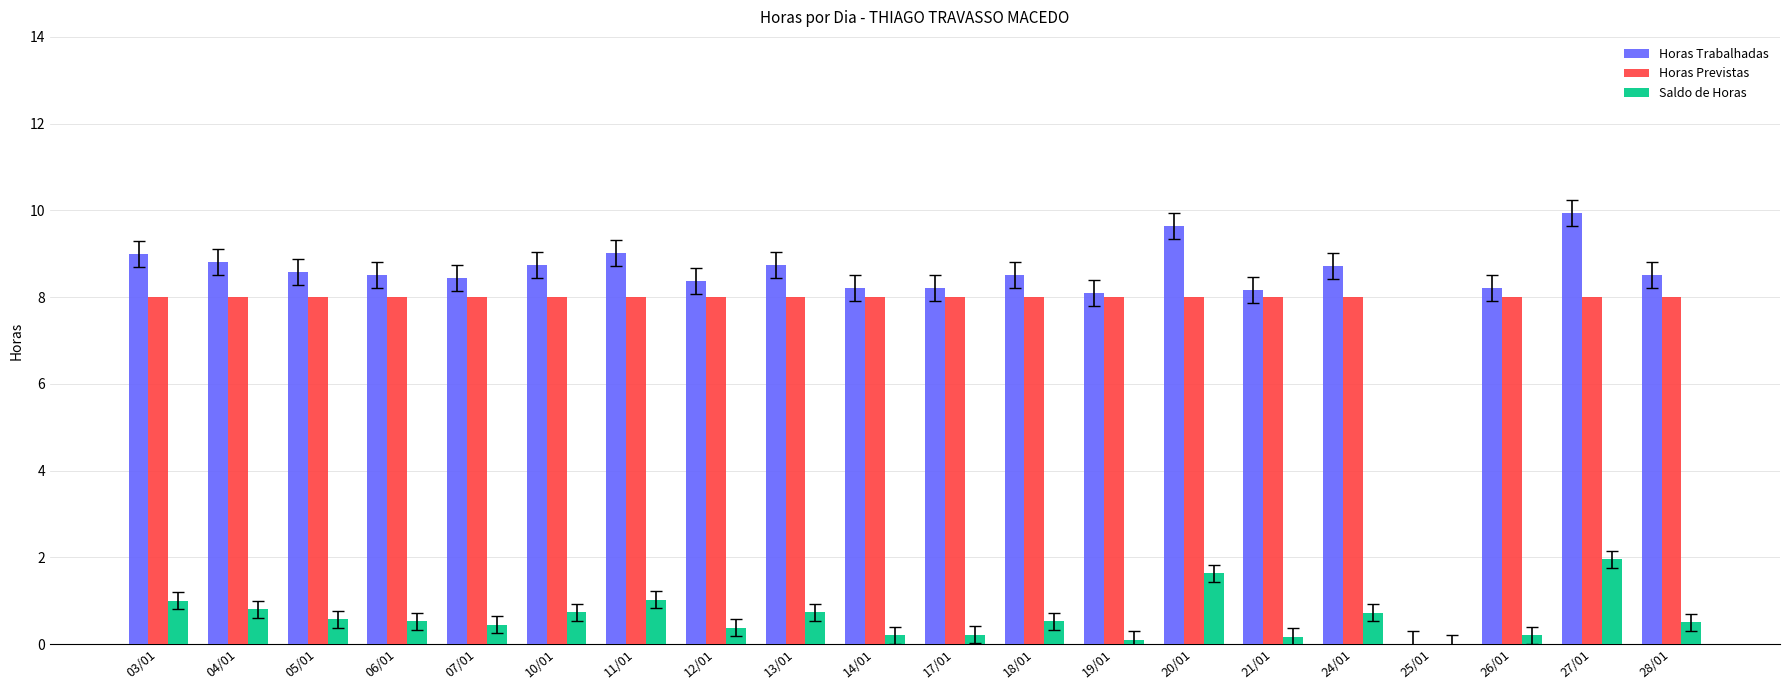

At which category does the chart reach its peak across all series?

27/01